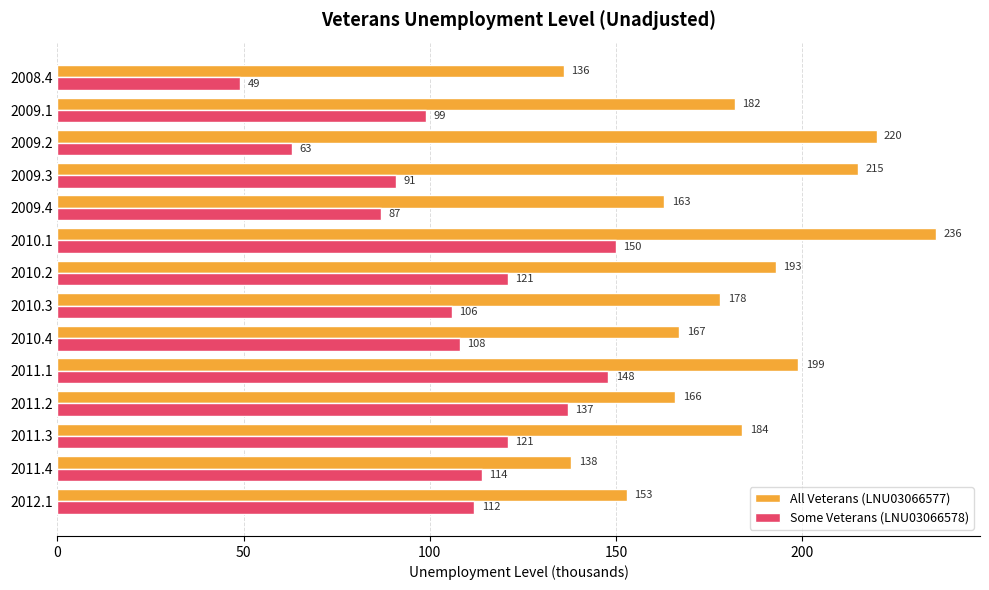

Which series has the largest total across all categories?

All Veterans (LNU03066577)